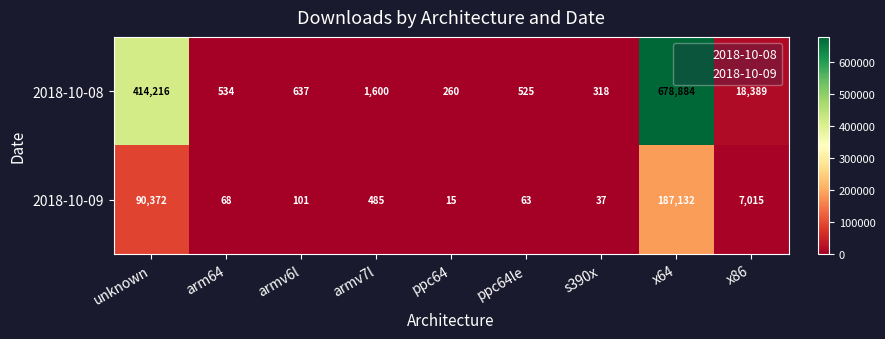

Reading right to left, what are all the values shown in this chart?

2018-10-08: x86=18389	x64=678884	s390x=318	ppc64le=525	ppc64=260	armv7l=1600	armv6l=637	arm64=534	unknown=414216
2018-10-09: x86=7015	x64=187132	s390x=37	ppc64le=63	ppc64=15	armv7l=485	armv6l=101	arm64=68	unknown=90372